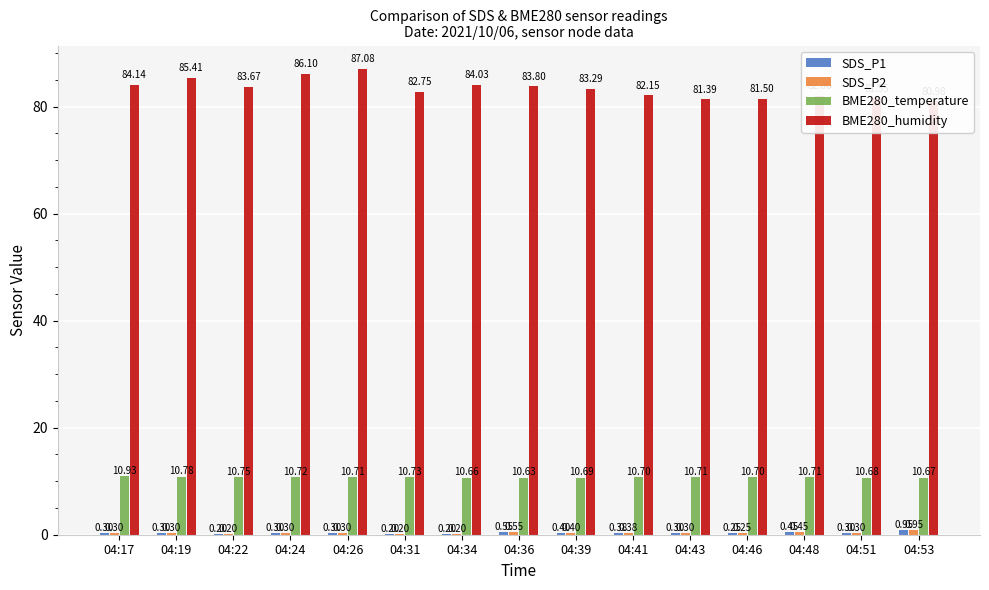

How many bars are there in each group?

4